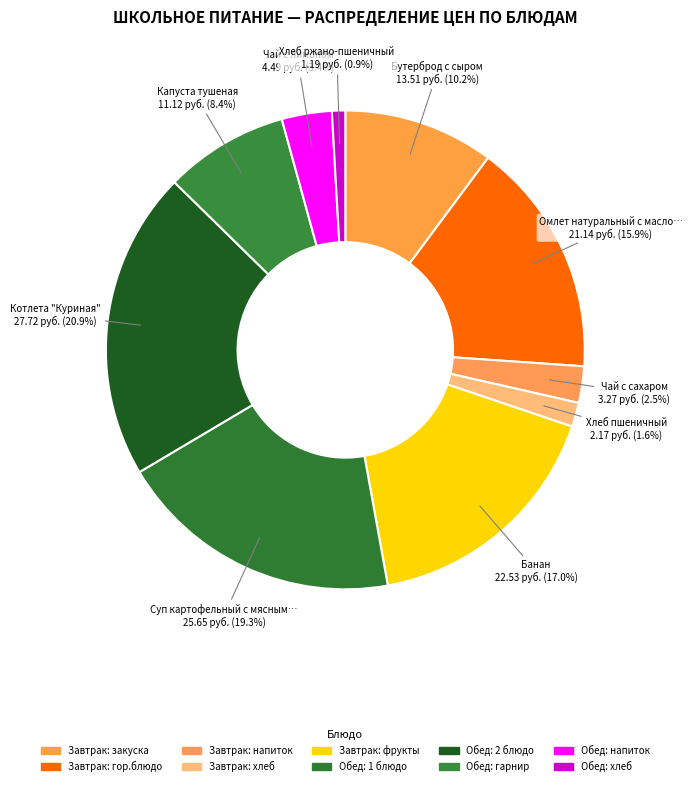

Count the number of slices in the pie.

10